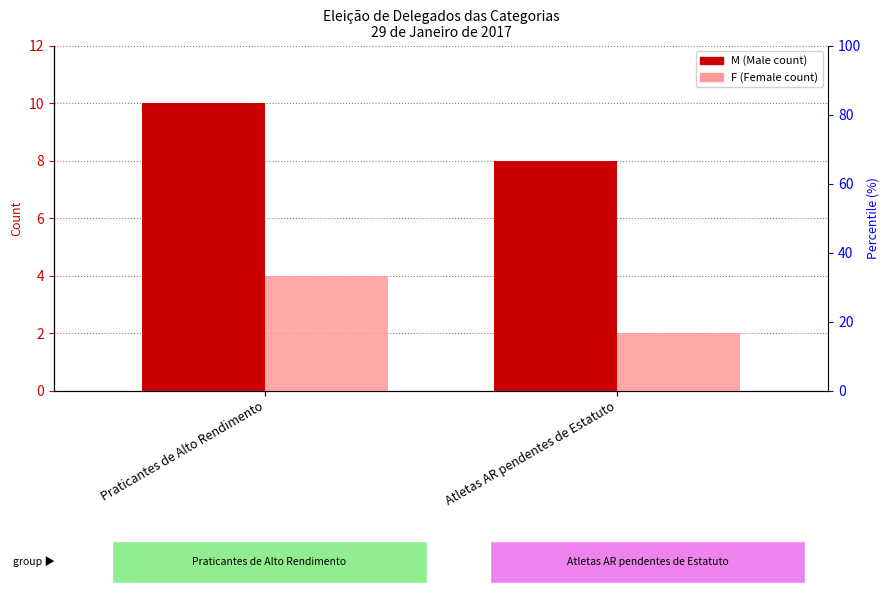

What is the difference between the highest and lowest values at Praticantes de Alto Rendimento?

6